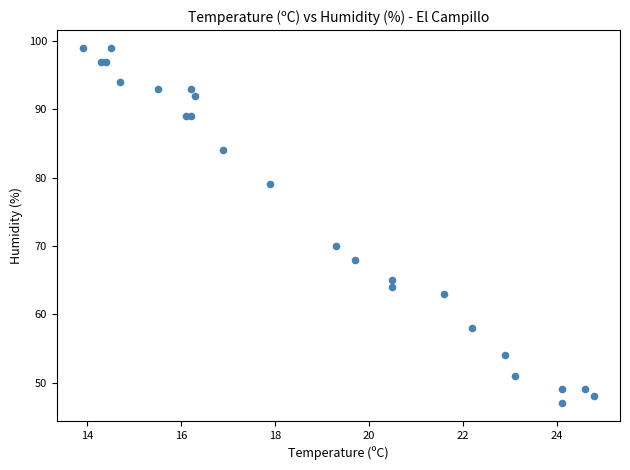

What Y value in the scatter plot is closest to 73?

70